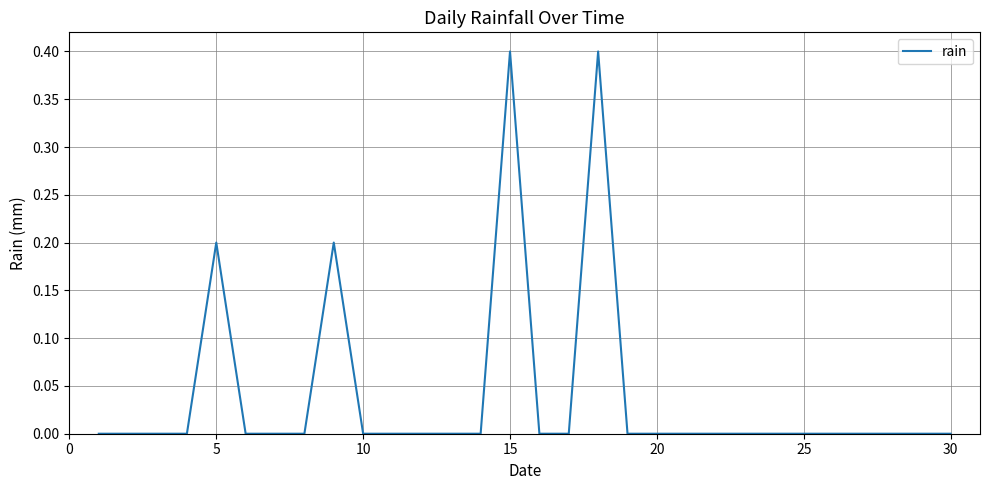

How many lines are shown in the chart?

1